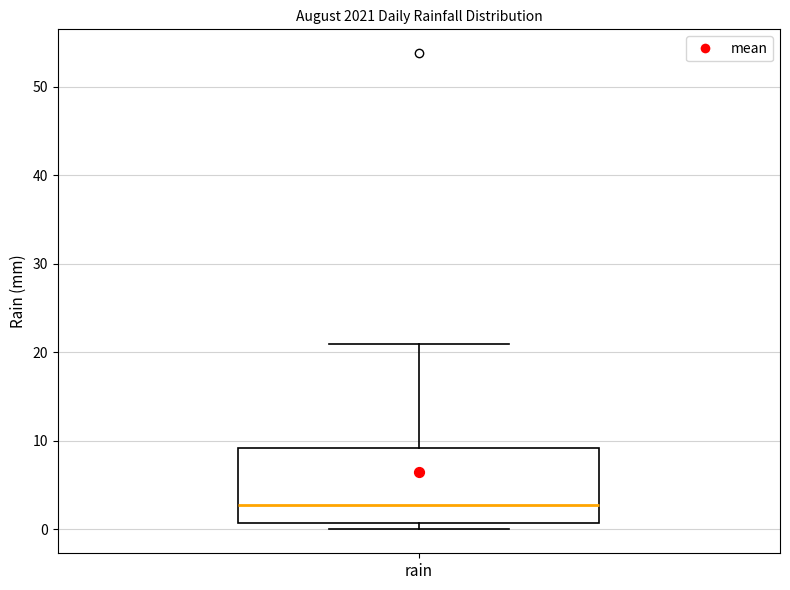

Where does the upper whisker of the box for rain end on the y-axis? The values are not printed on the chart, so give them approximately, as read against the axis.

21